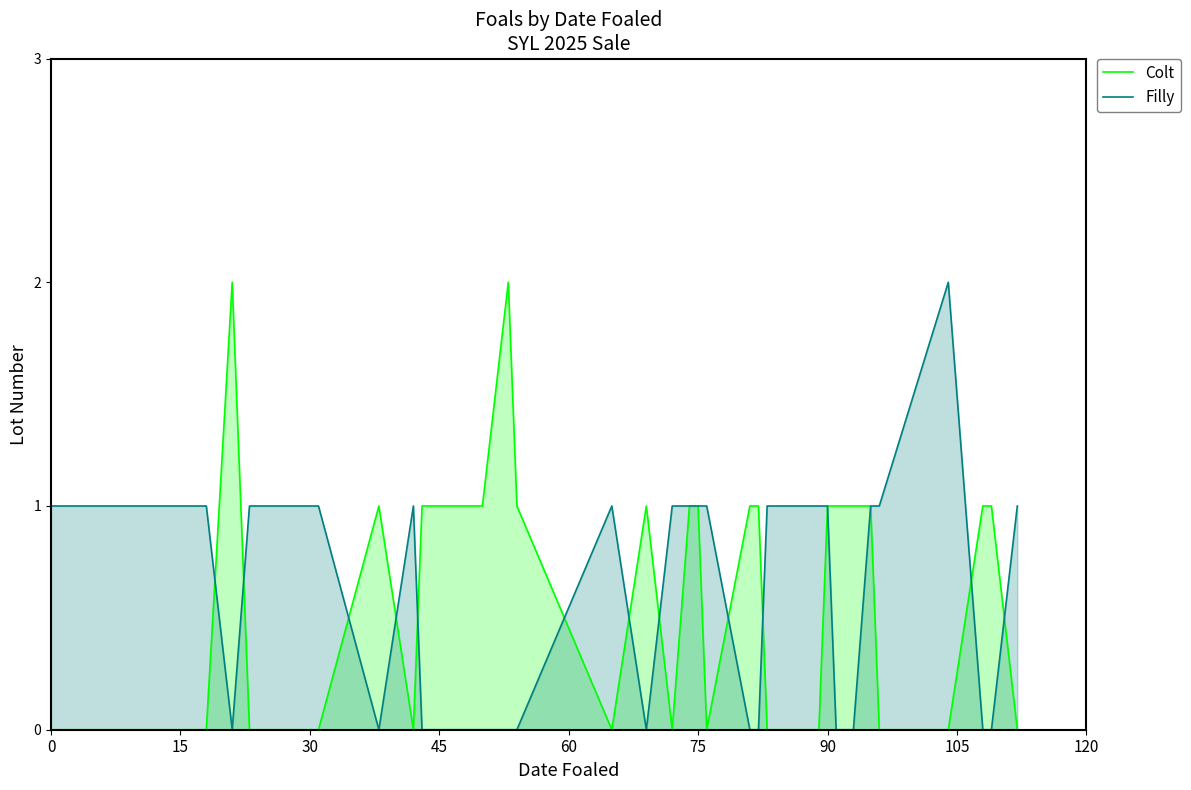

Is it true that Colt equals 0 at 30?

True